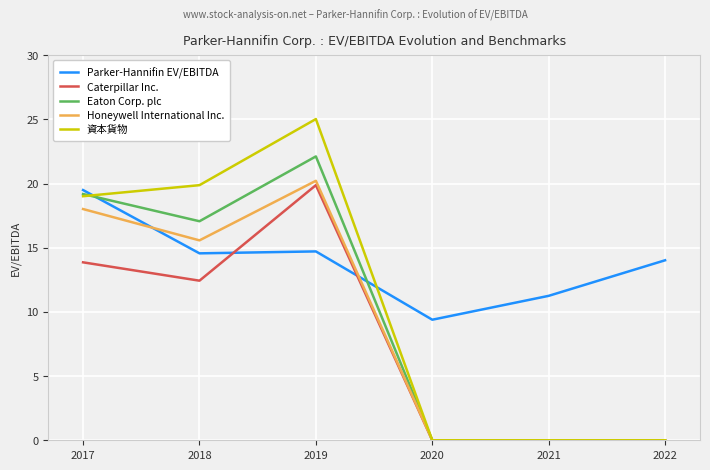

Which series has the largest range (max minus min)?

資本貨物